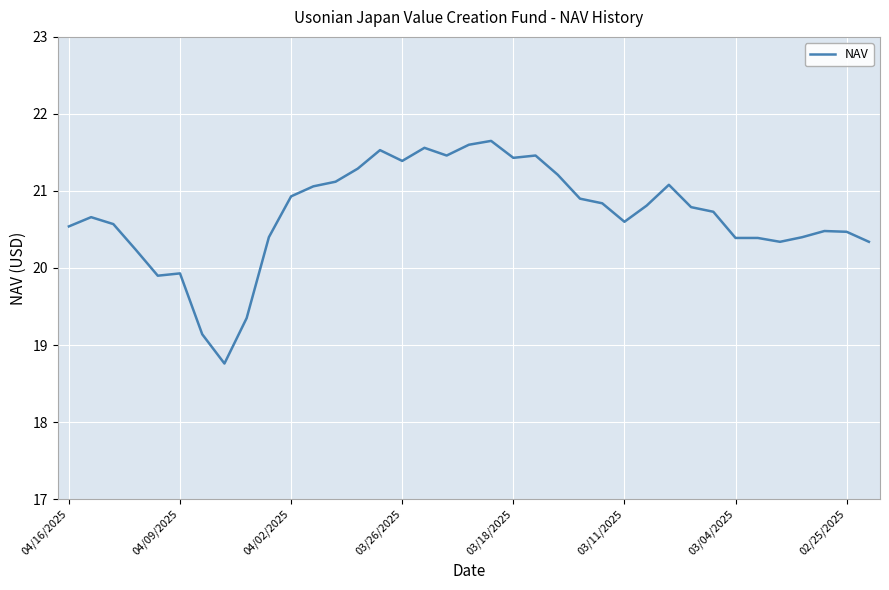

What is the difference between the maximum and minimum values?

2.9